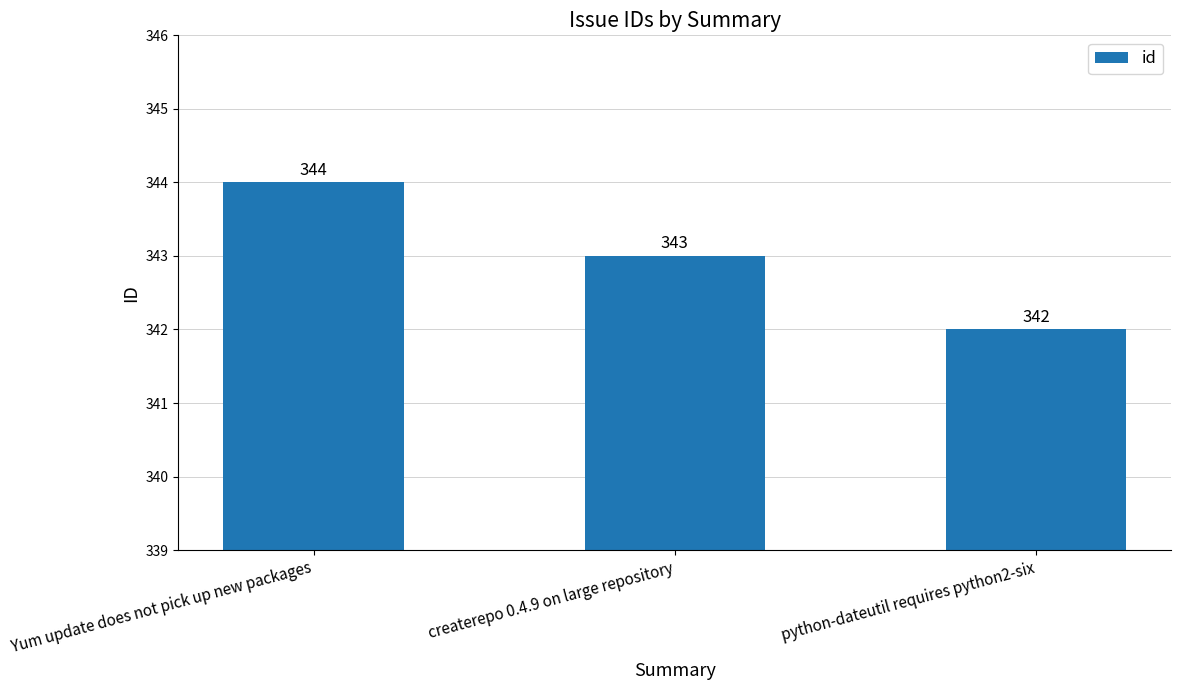

What is the sum of all values?

1029